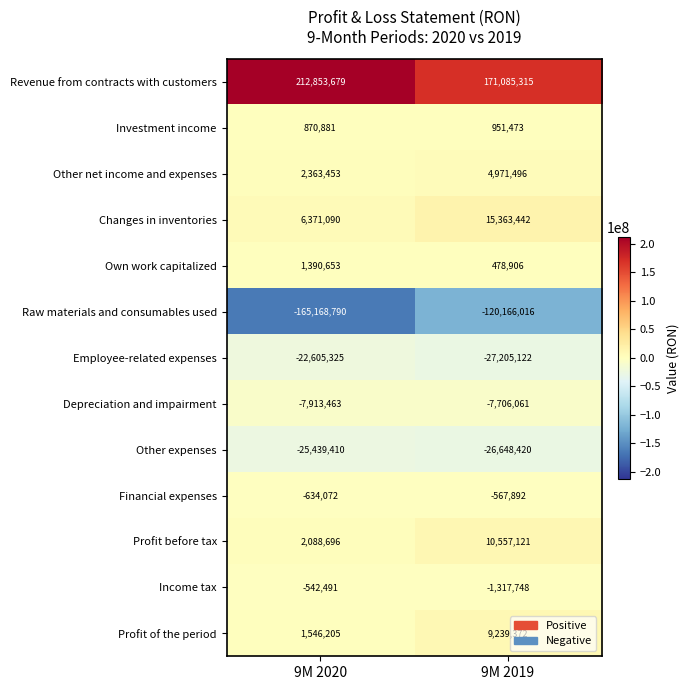

What is the minimum value shown in the chart?

-165168790